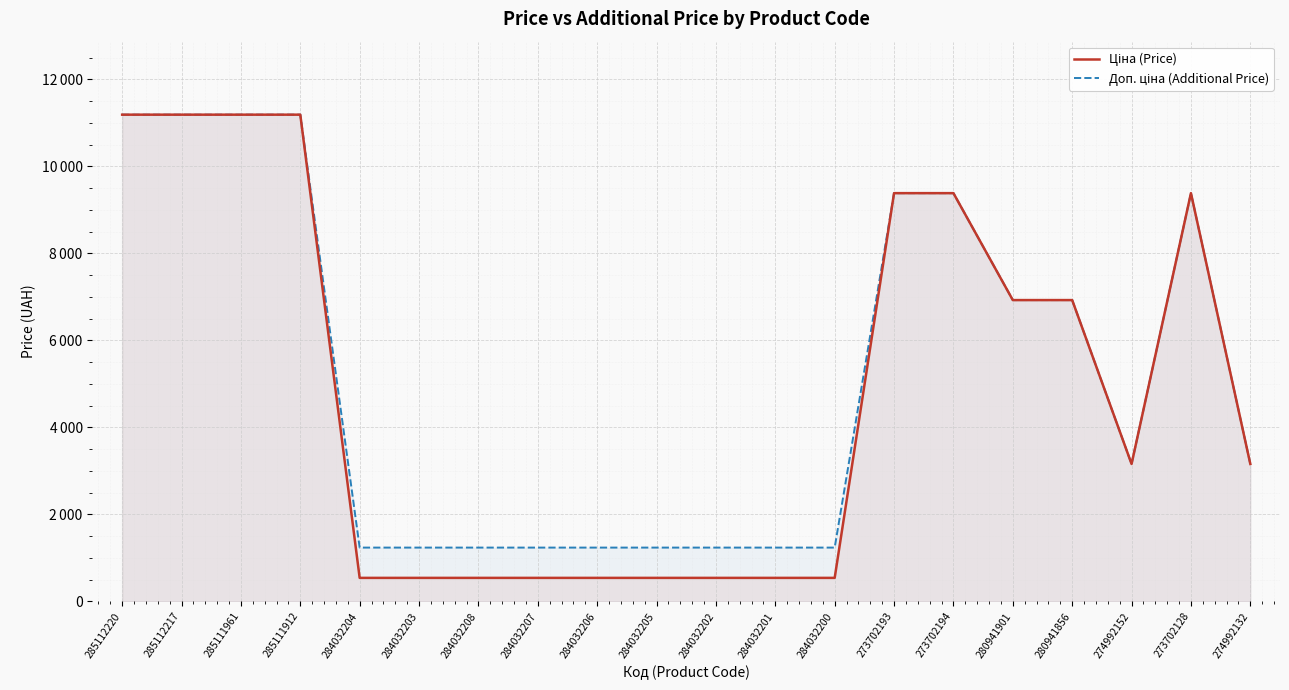

What is the average value of the Доп. ціна (Additional Price) series?

5209.5